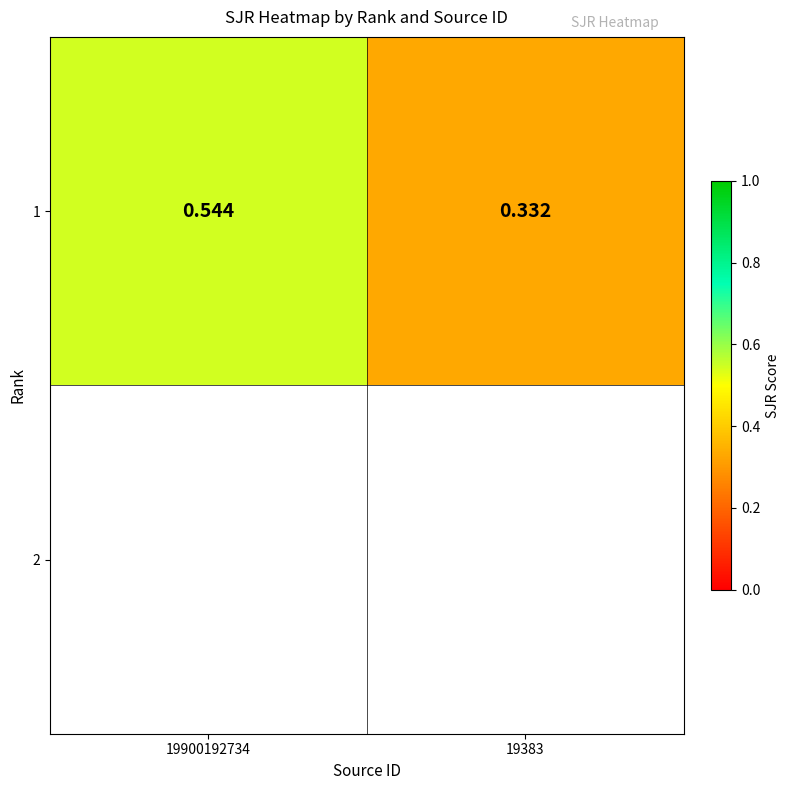

What is the difference between the values at 19900192734 and 19383?

0.2